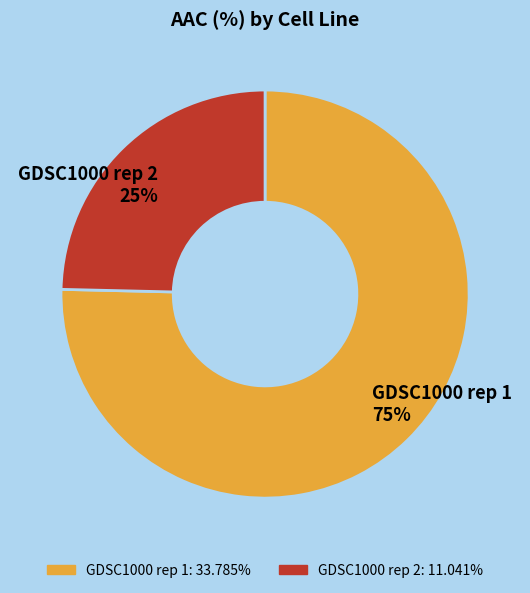

Is the sum of GDSC1000 rep 1 and GDSC1000 rep 2 greater than half?

Yes